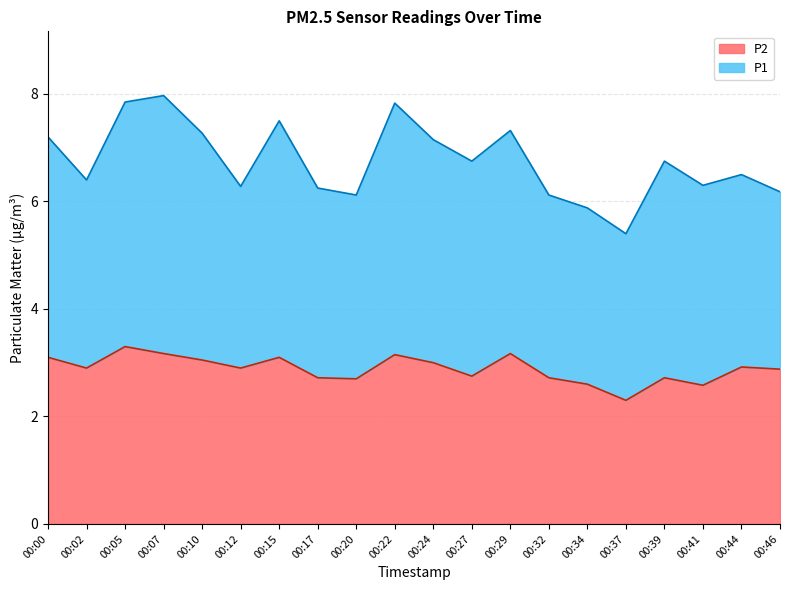

What is the smallest value displayed?

2.3